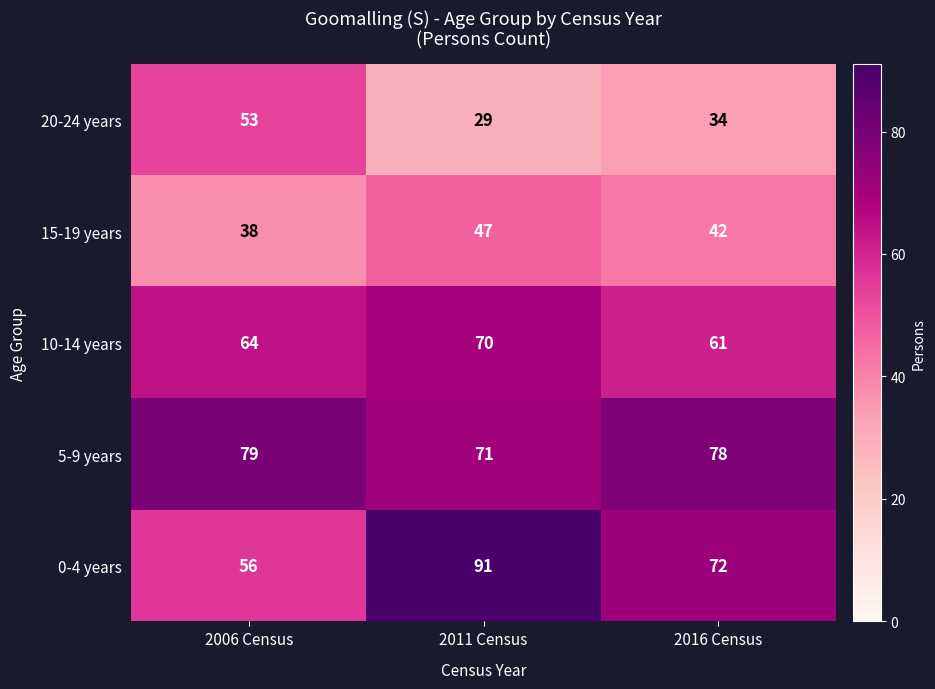

The value of 0-4 years at 2011 Census is 91. True or false?

True